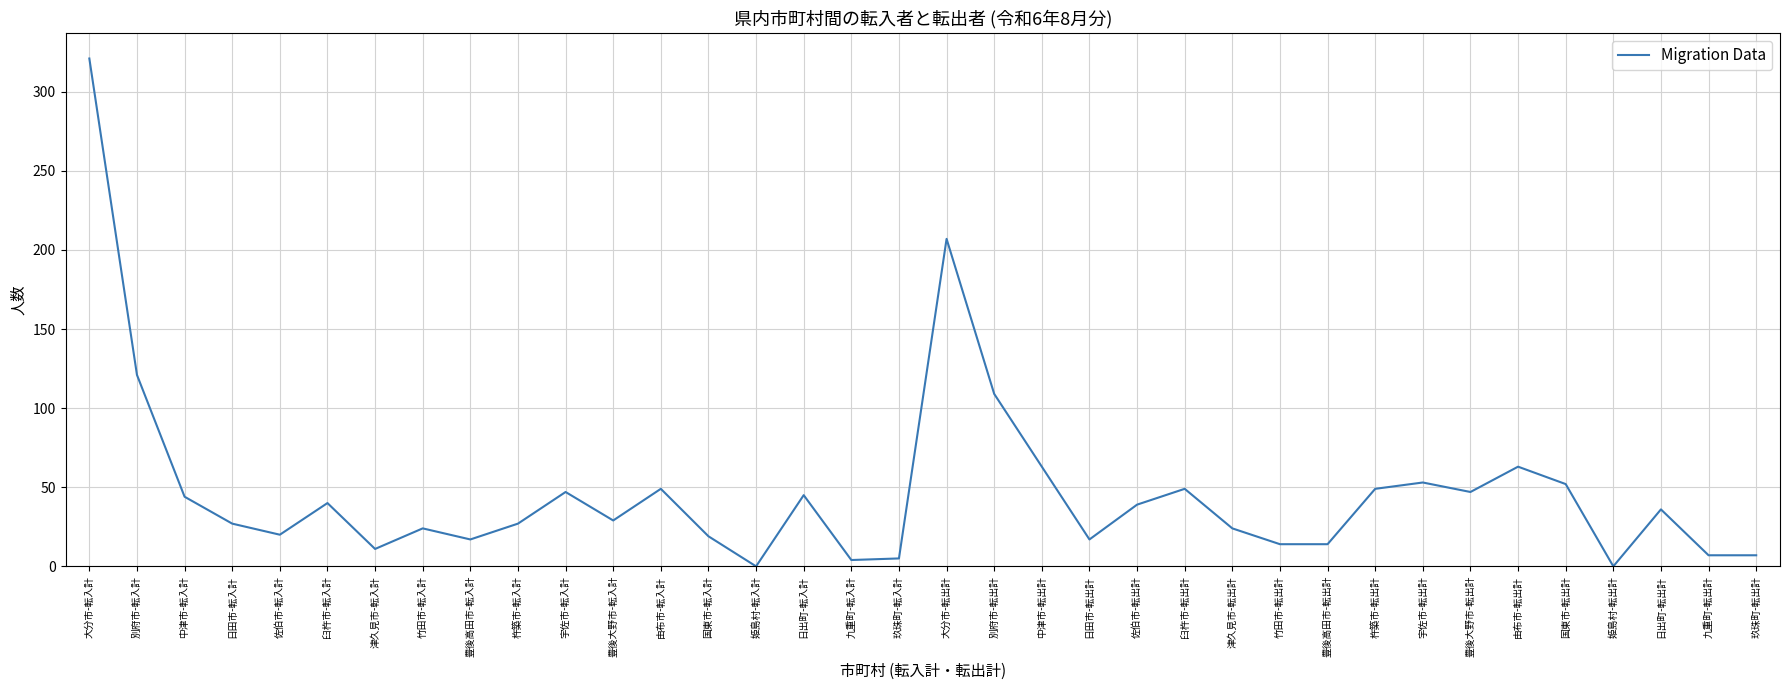

What is the difference between the values at 国東市-転出計 and 豊後高田市-転出計?

38